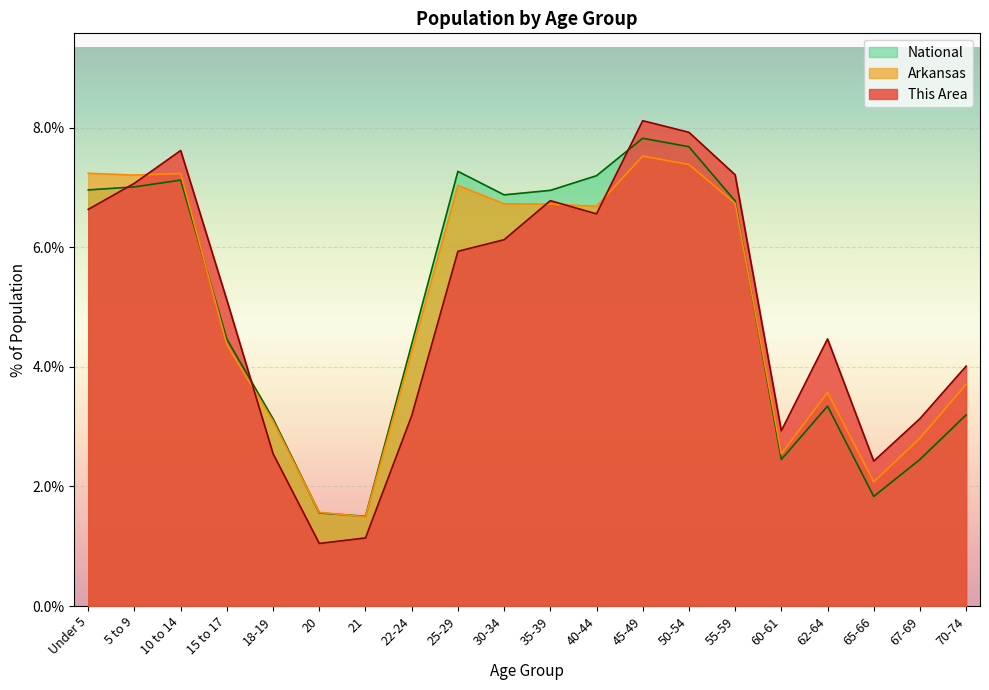

What is the average value of the Arkansas series?

5.0